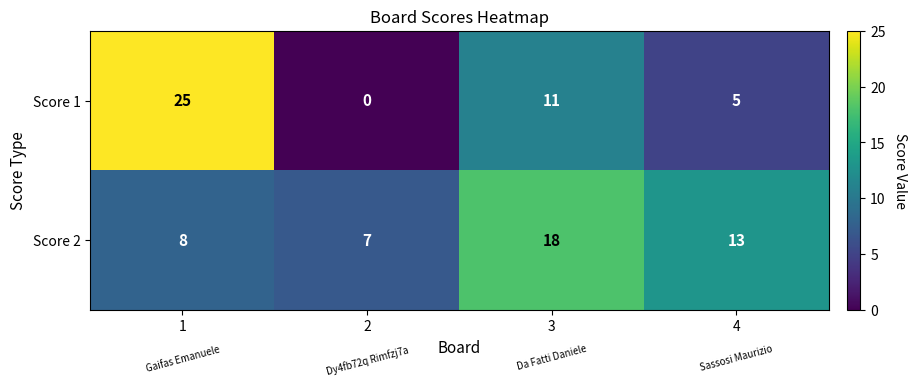

What is the total value across all series at 4?

18